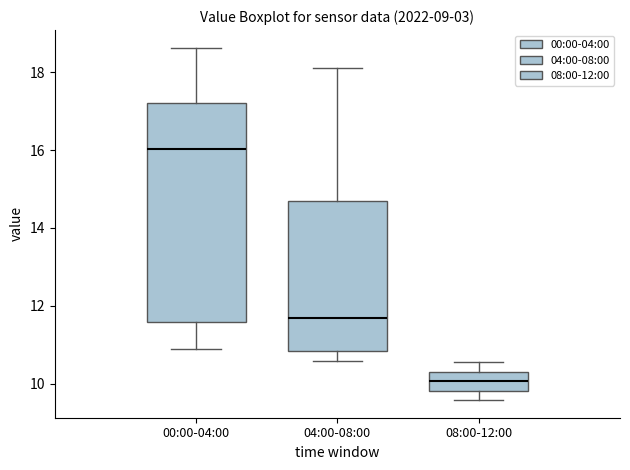

Comparing the boxes themselves (not the whiskers), which one is the tallest?

00:00-04:00